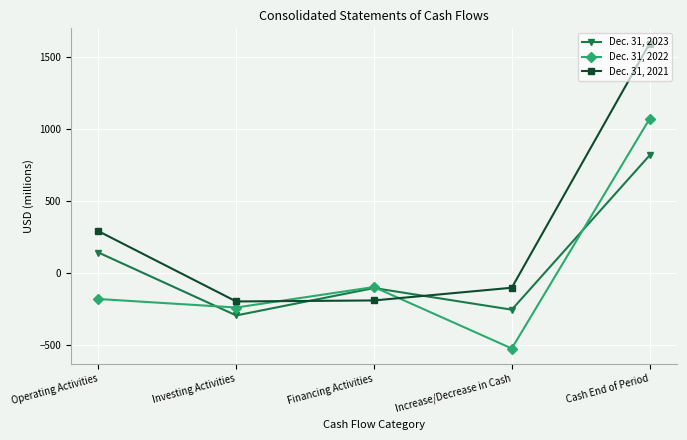

What is the difference between the Dec. 31, 2022 values at Cash End of Period and Investing Activities?

1307